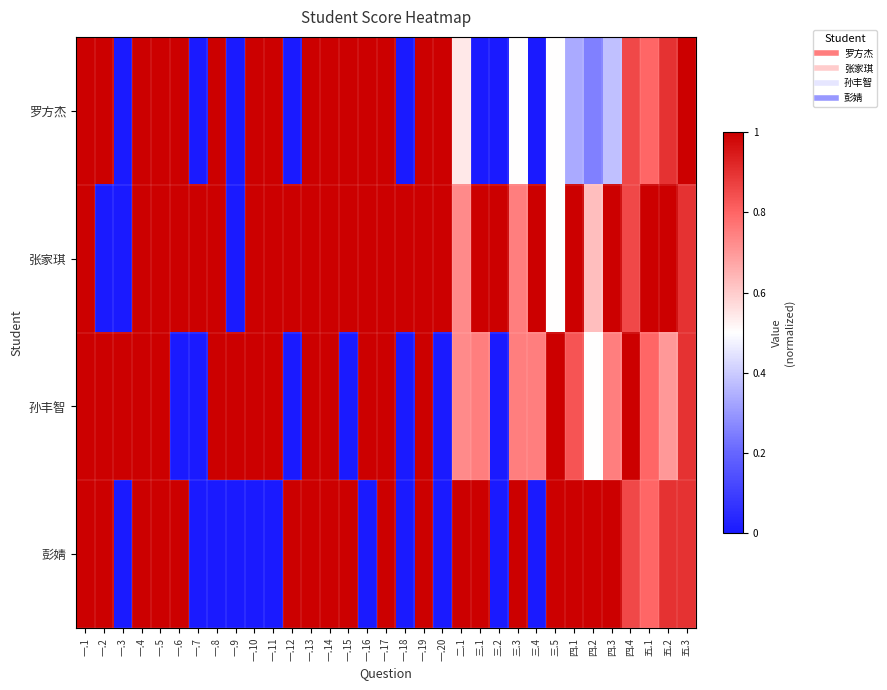

Which category has the lowest value across all series?

一.3